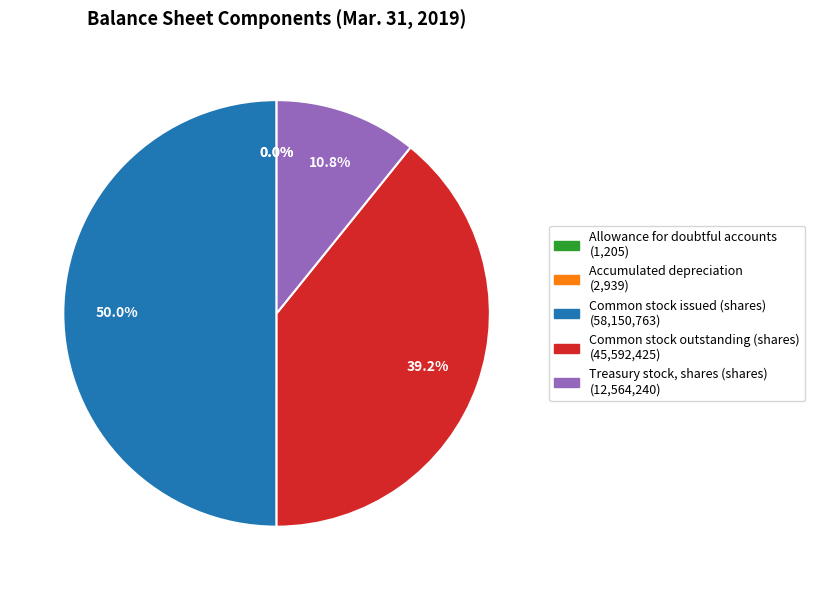

What portion of the pie excludes Common stock issued (shares)?

50.0%